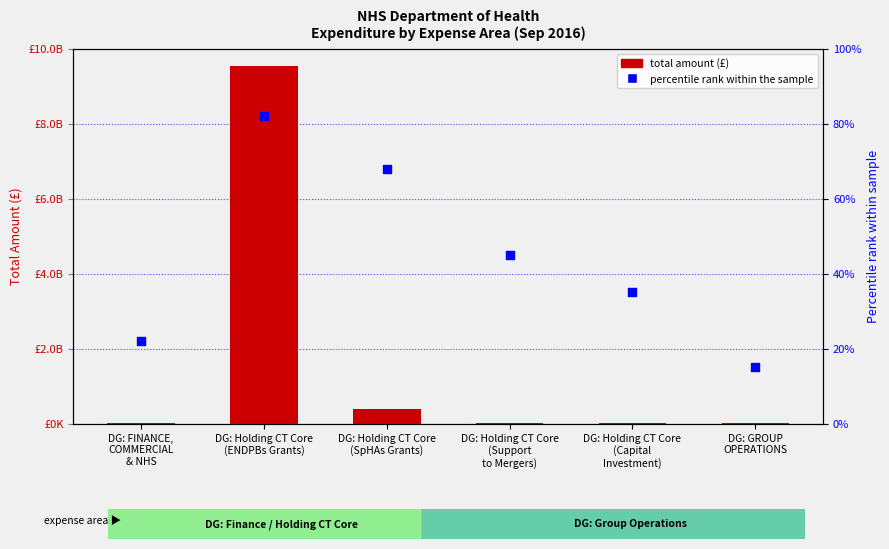

Which series has the widest spread of Y values?

total amount